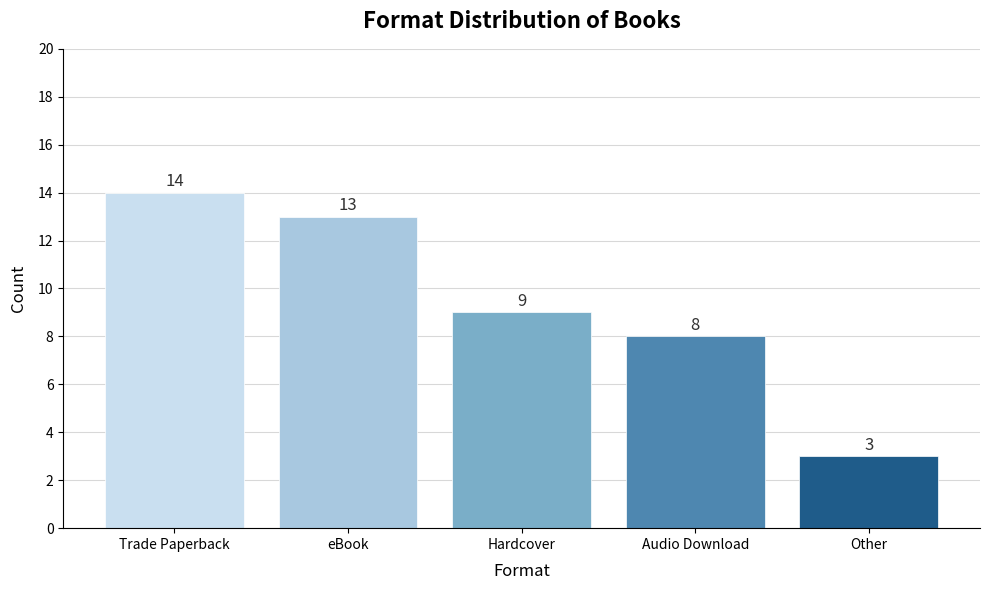

What is the difference between the values at Audio Download and eBook?

5